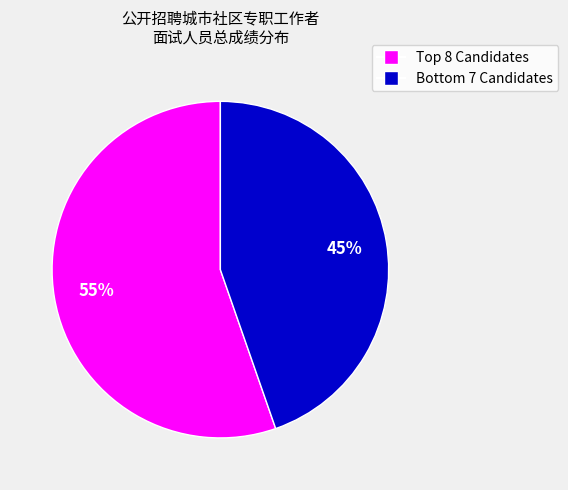

Count the number of slices in the pie.

2